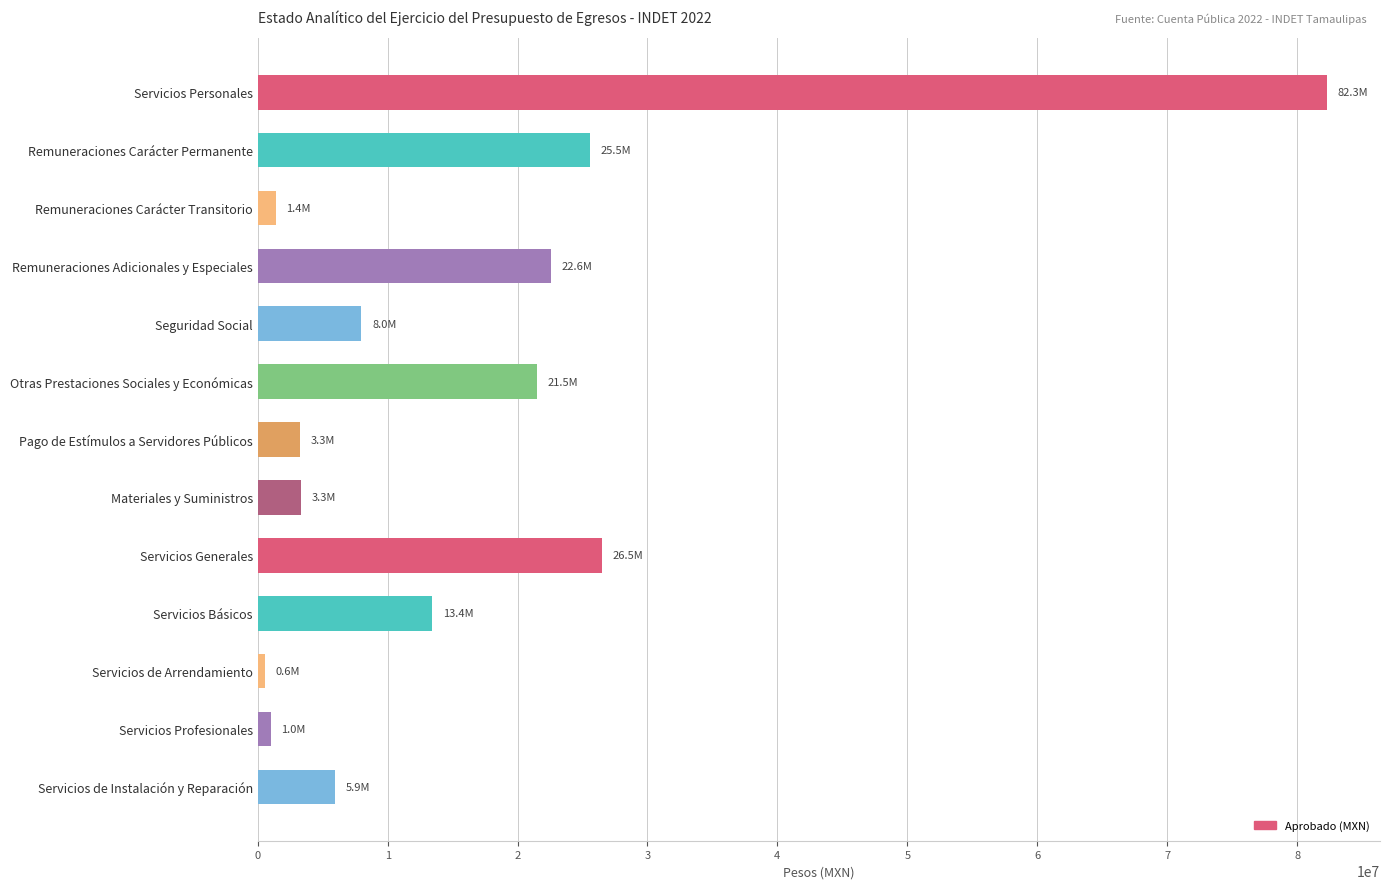

How many data points are less than 7975922?

6